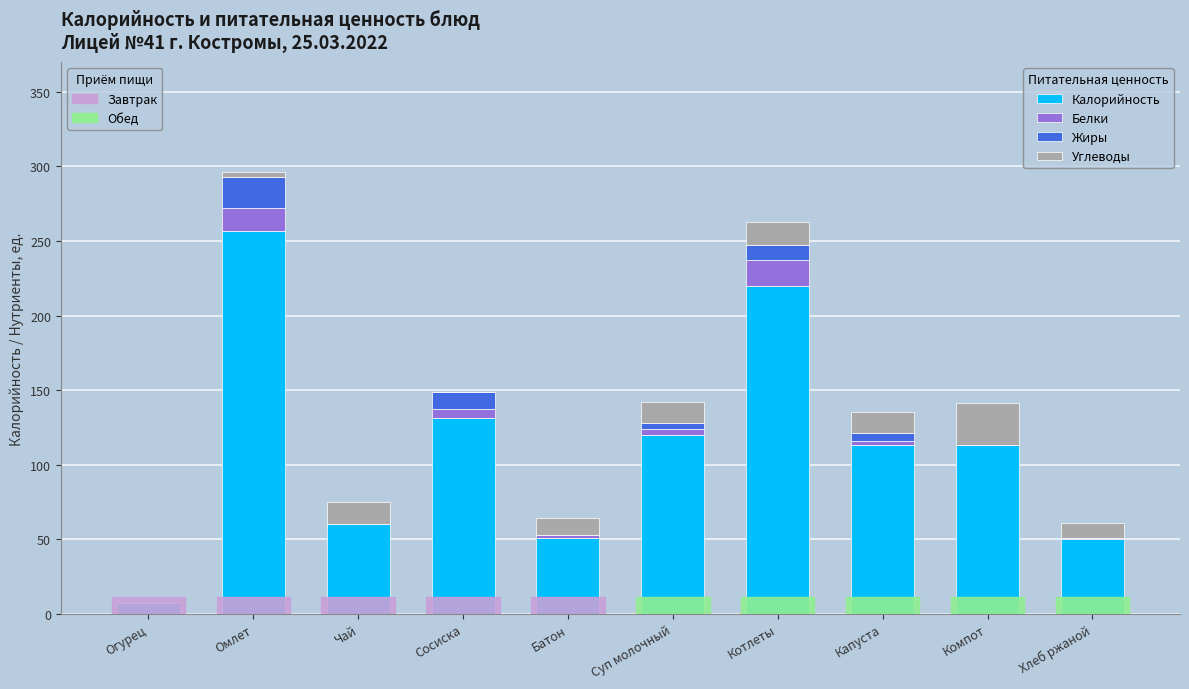

At which category is the sum across all series the highest?

Омлет